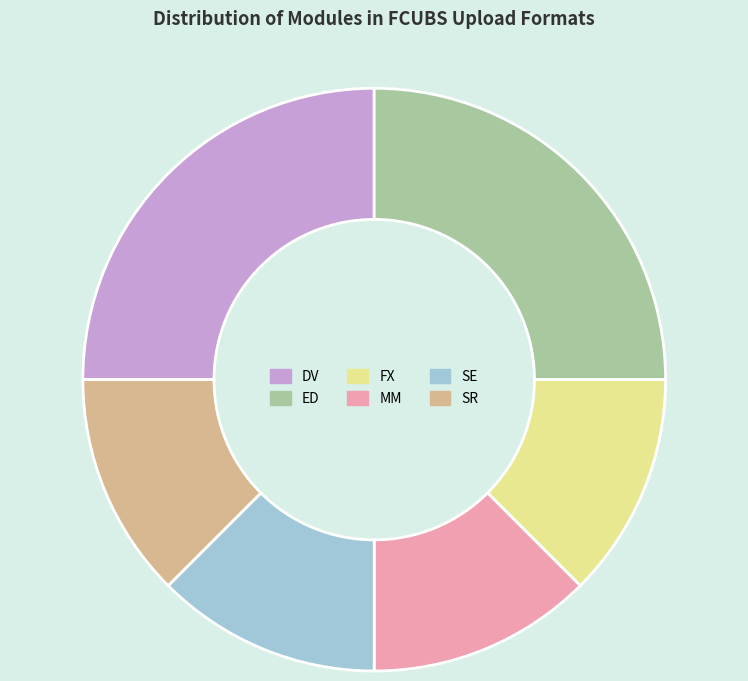

Does FX account for over 50% of the chart?

No